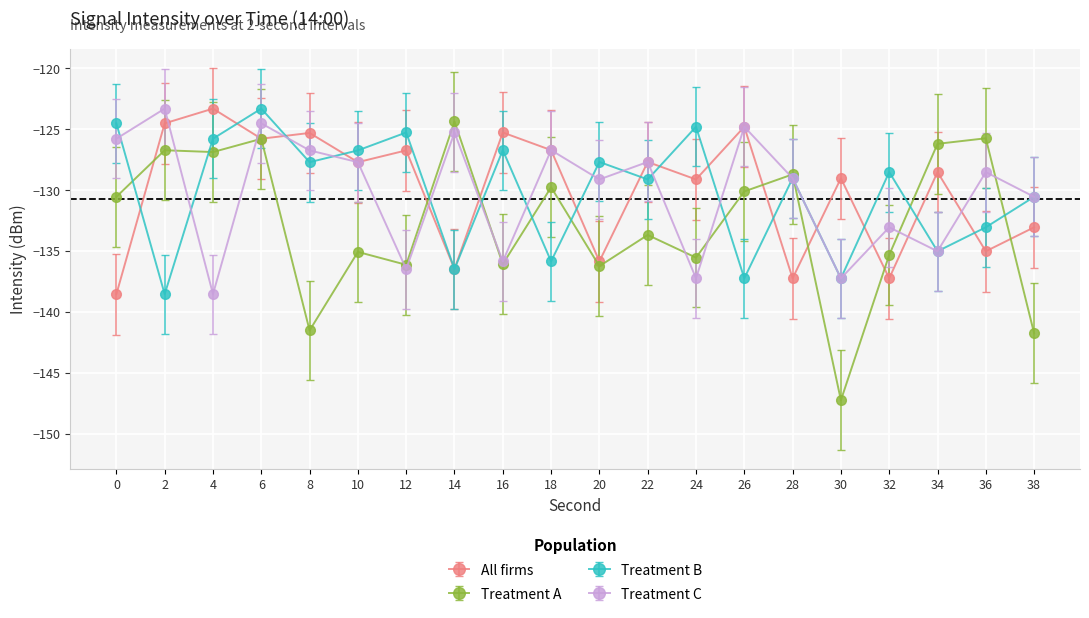

How many intersections are there between Treatment B and Treatment A?

10